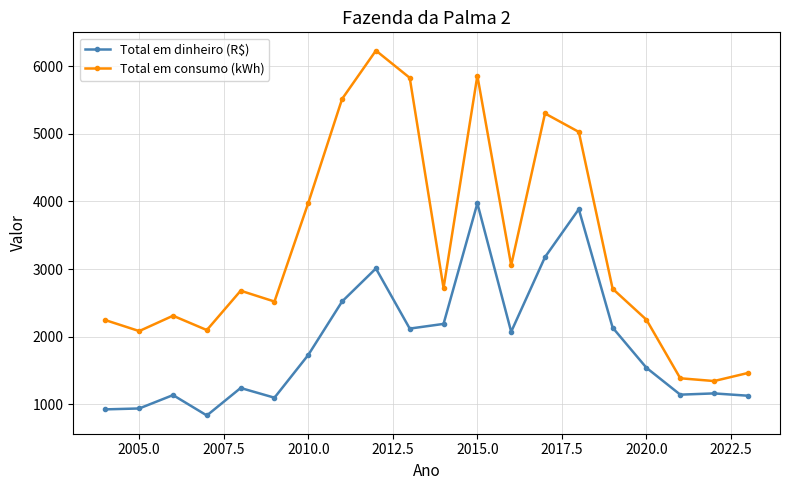

Rank the series by their average value, from lowest to highest.

Total em dinheiro (R$), Total em consumo (kWh)